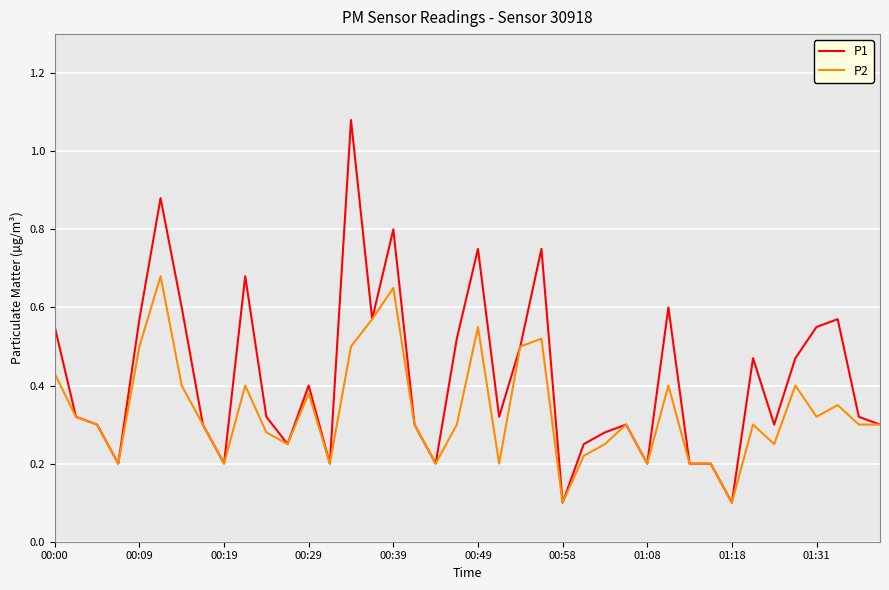

Which series has the largest range (max minus min)?

P1